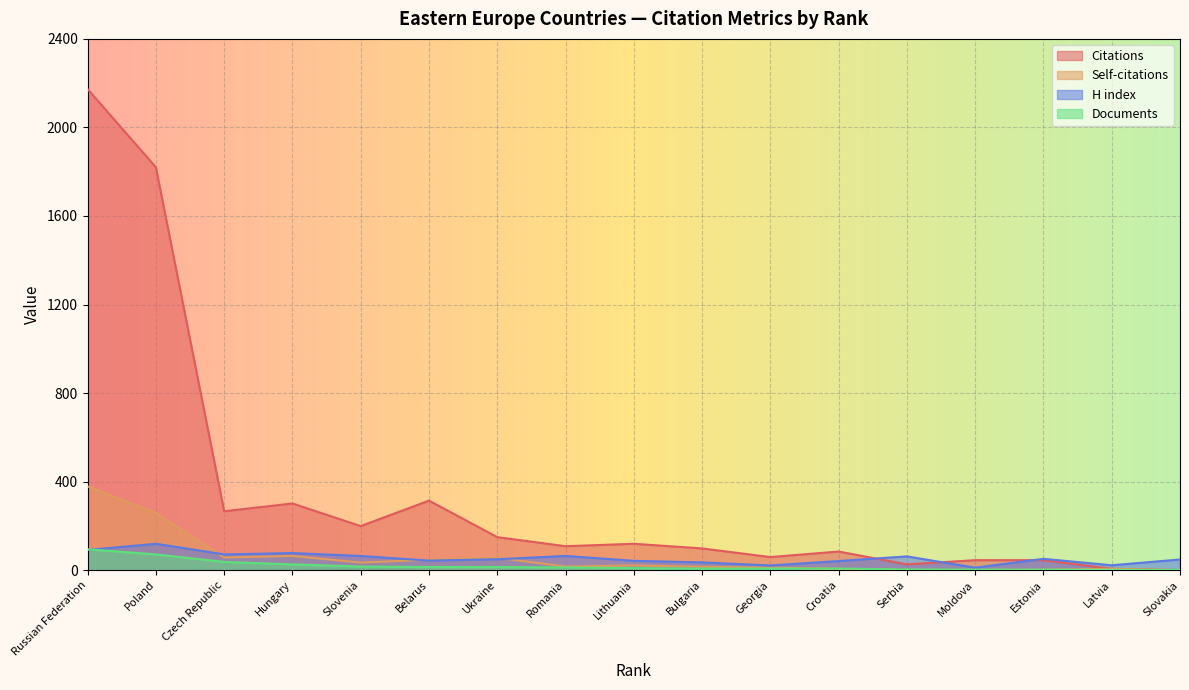

Reading left to right, extract all data points from this chart.

Citations: 2173	1820	266	301	199	314	149	108	119	98	59	84	26	45	45	6	0
Self-citations: 378	259	57	64	34	47	56	16	21	15	11	6	1	1	2	6	0
H index: 91	119	71	77	64	43	49	64	42	35	21	41	62	11	51	22	48
Documents: 94	71	37	26	16	14	14	12	9	7	7	7	3	2	2	1	1